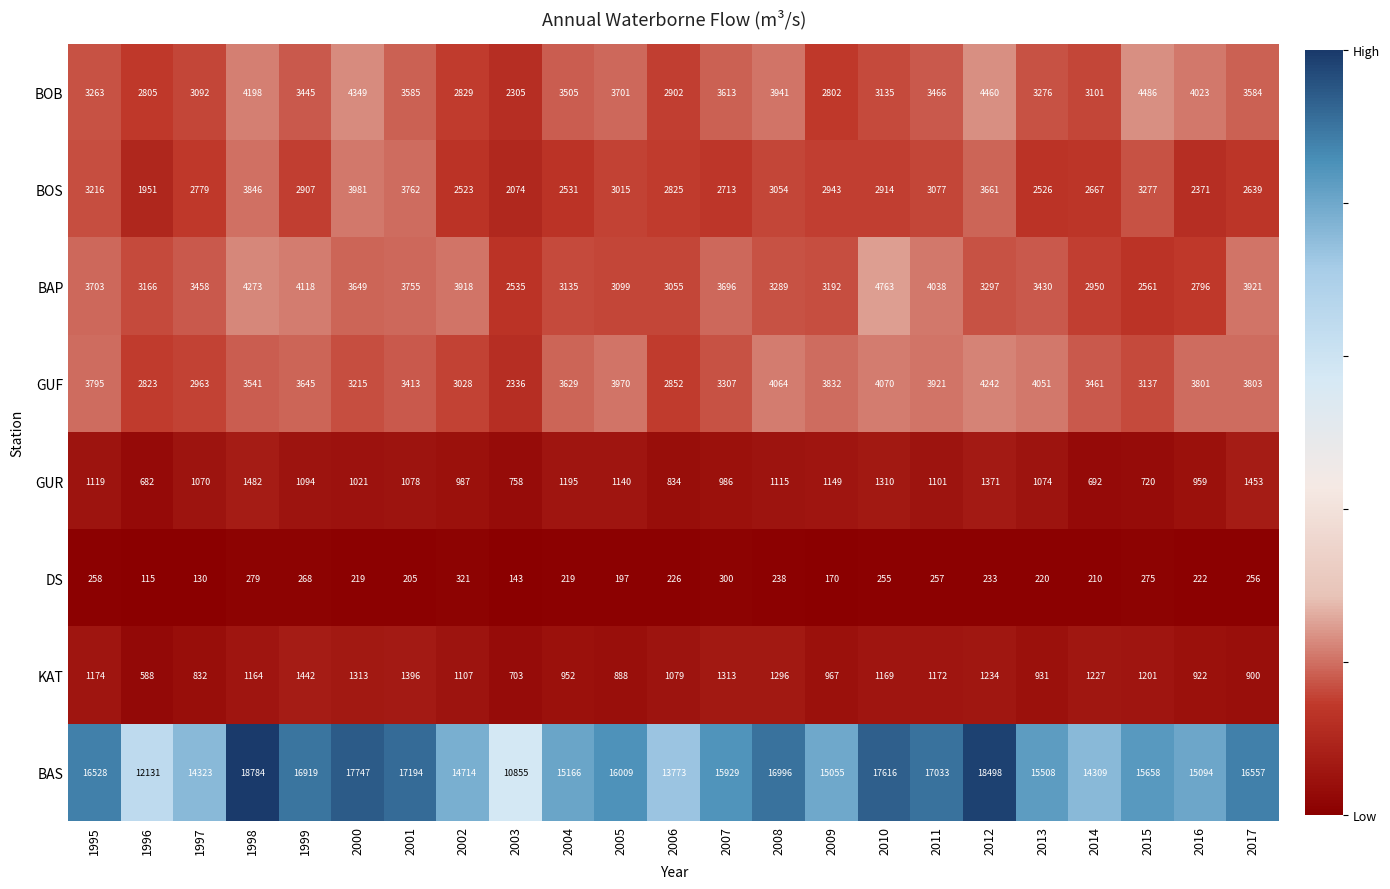

The value of KAT at 2004 is 952. True or false?

True